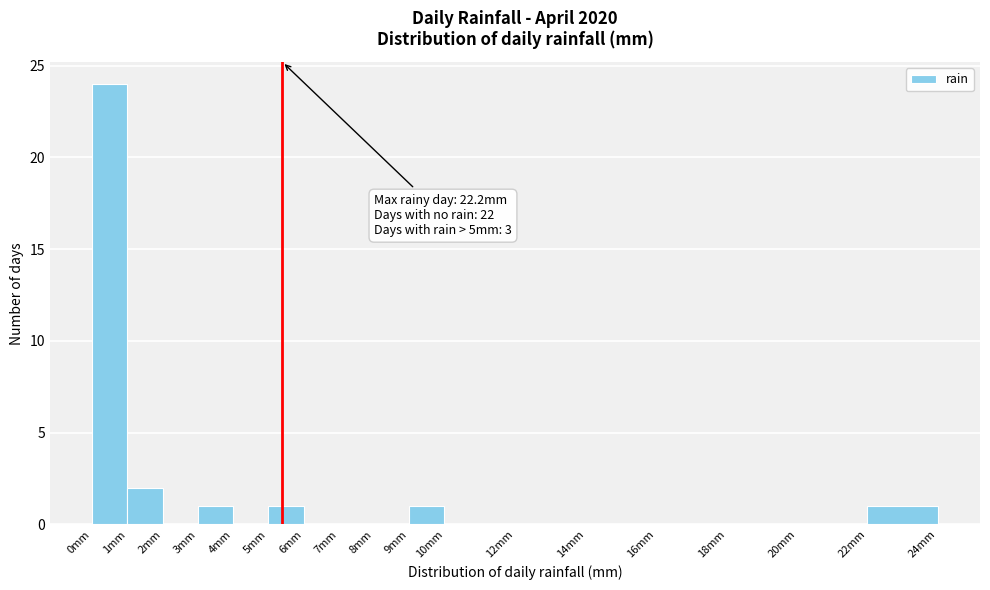

Which range on the x-axis has the tallest bar?

0 to 1